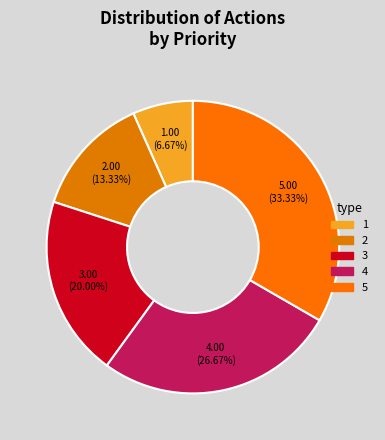

Which has a higher value, 2 or 1?

2